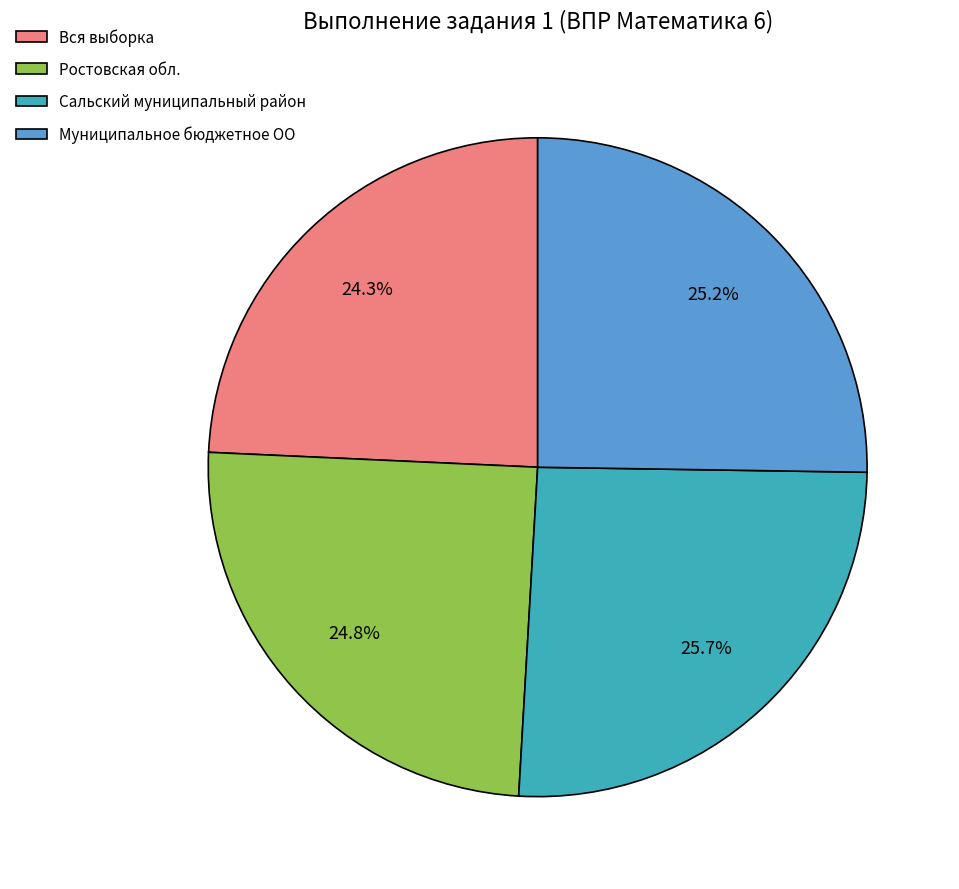

To the nearest percent, what portion does Ростовская обл. represent?

25%